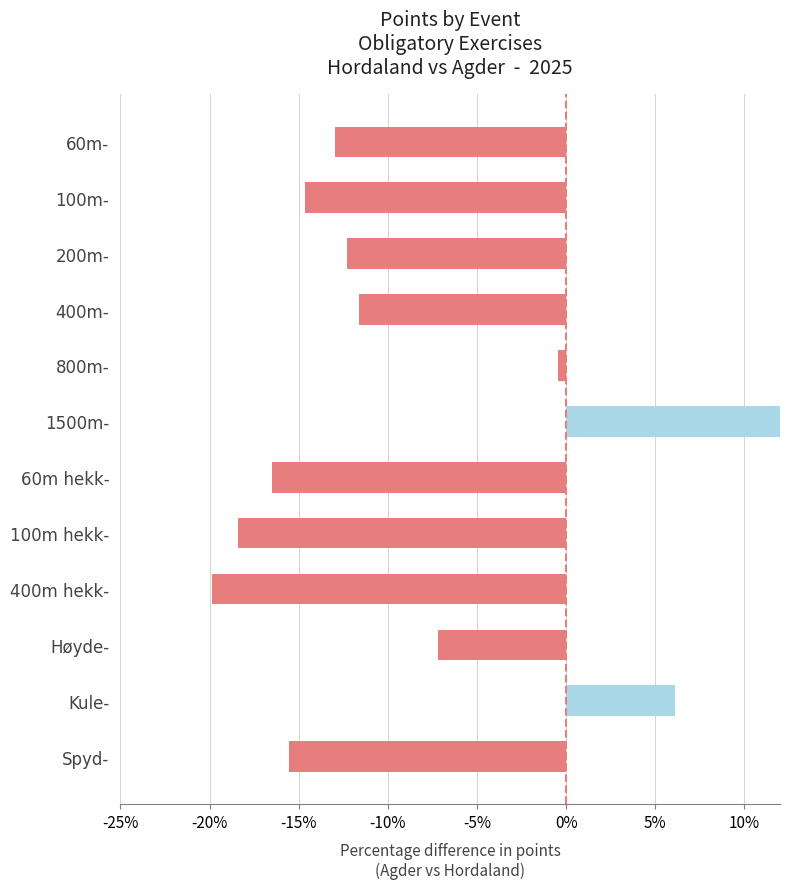

What position from the left is 1500m-?

7